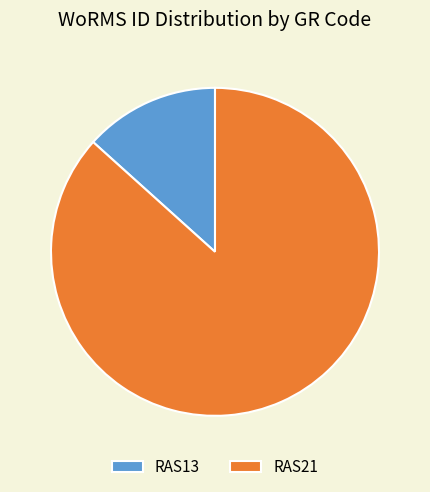

True or false: RAS21 accounts for 78% of the total.

False